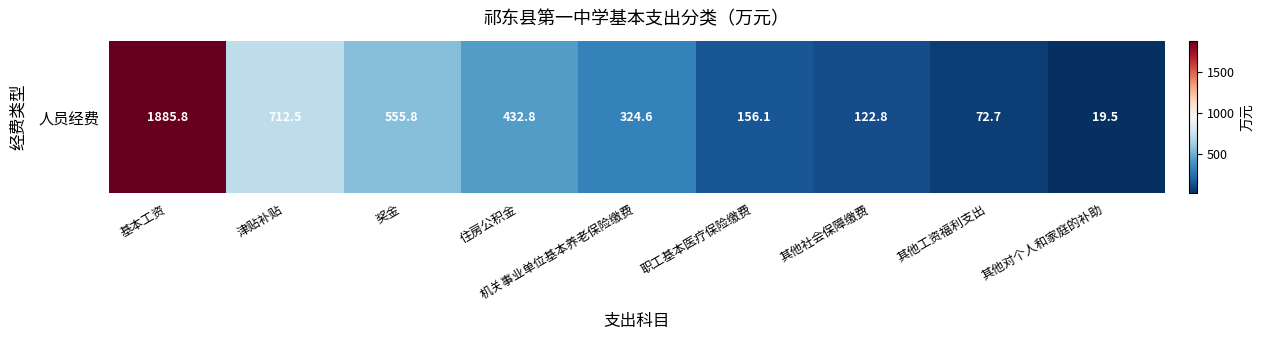

At which category does the chart reach its peak across all series?

基本工资